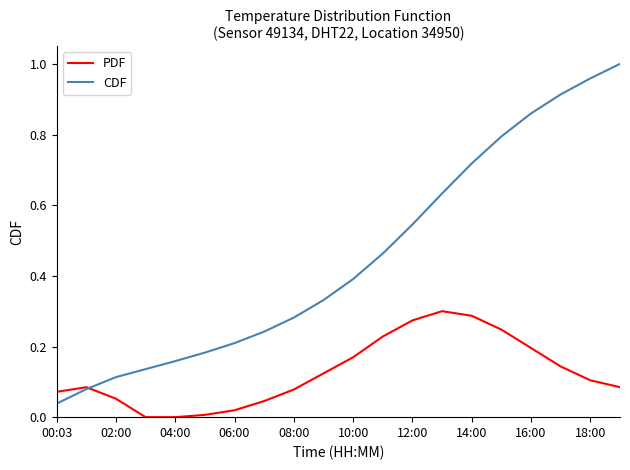

How many lines are shown in the chart?

2